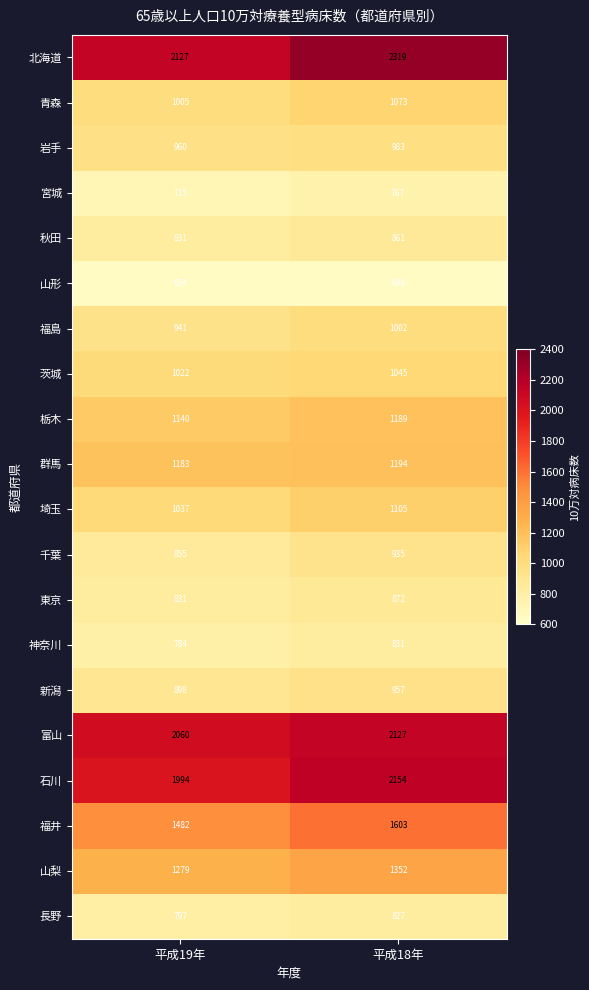

What is the difference between the 神奈川 values at 平成18年 and 平成19年?

47